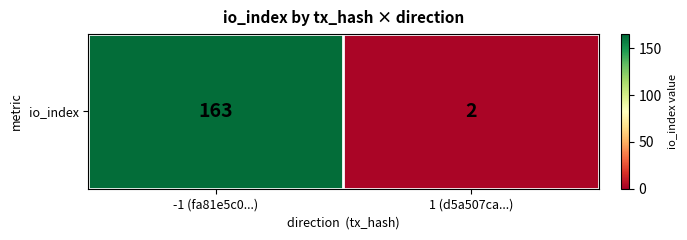

Which category has the highest value across all series?

-1 (fa81e5c0...)